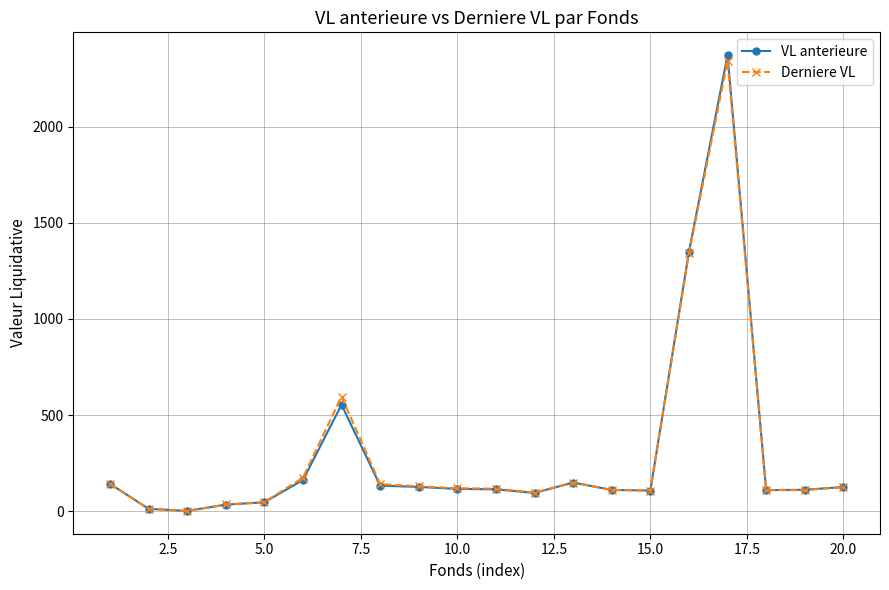

List the series in order of their peak value, lowest first.

Derniere VL, VL anterieure